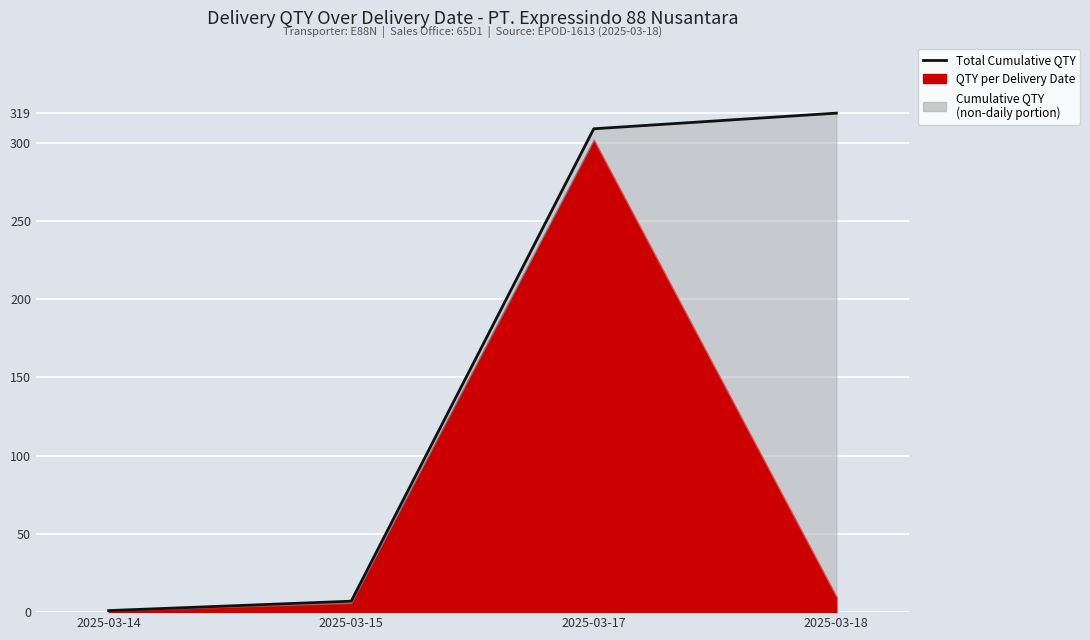

Reading left to right, extract all data points from this chart.

1	7	309	319